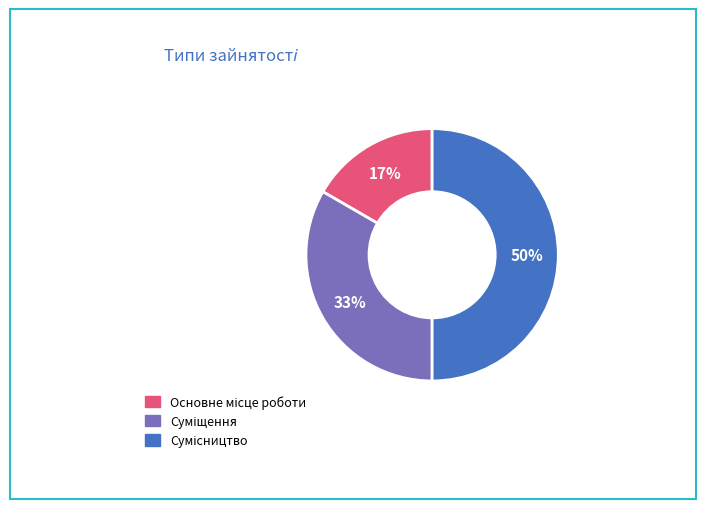

To the nearest percent, what is the difference between the largest and smallest slice percentages?

33%